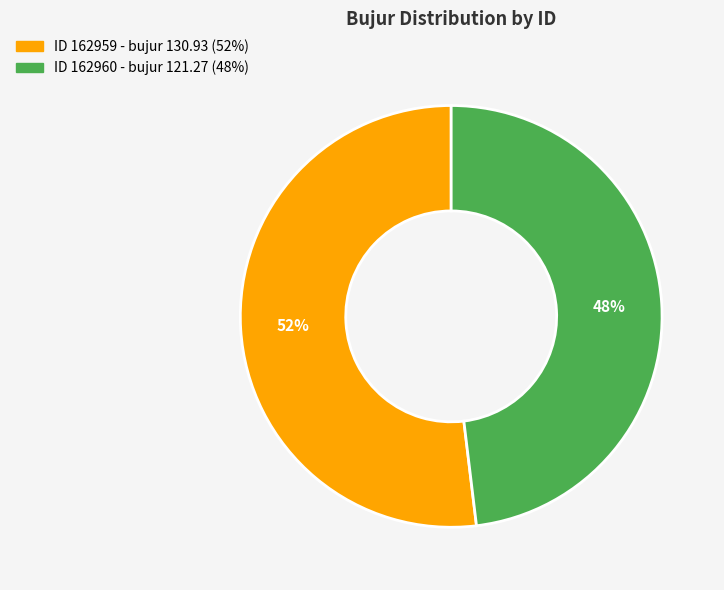

Is there any slice that represents more than half of the pie?

Yes